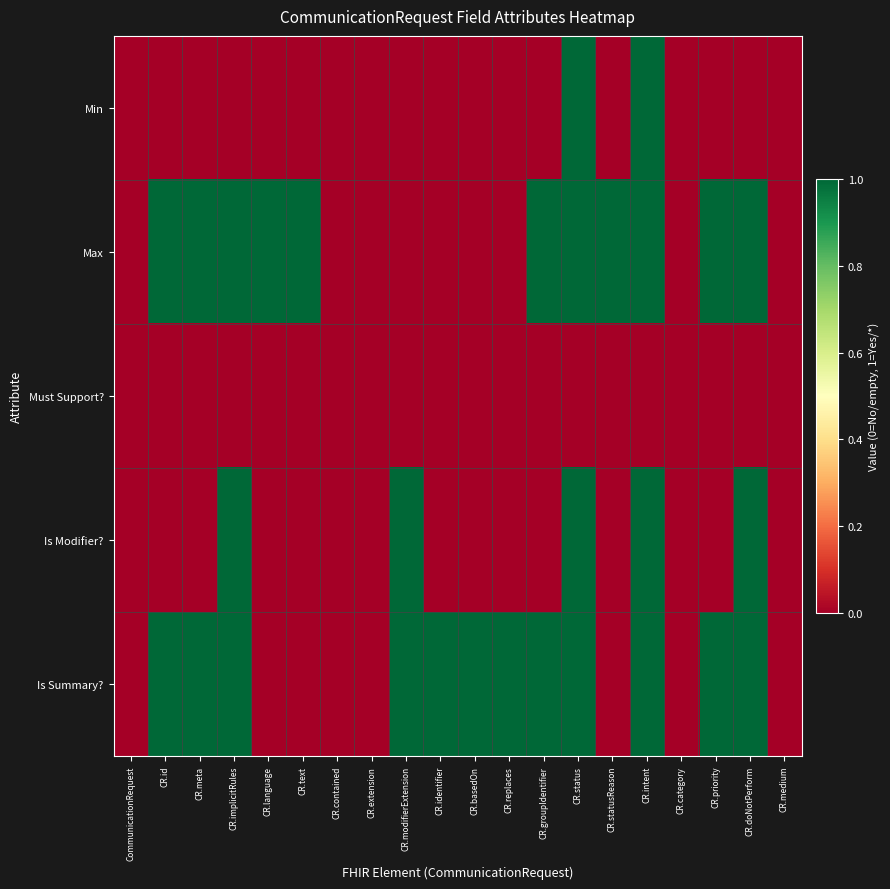

Which series has the widest spread of values?

Min